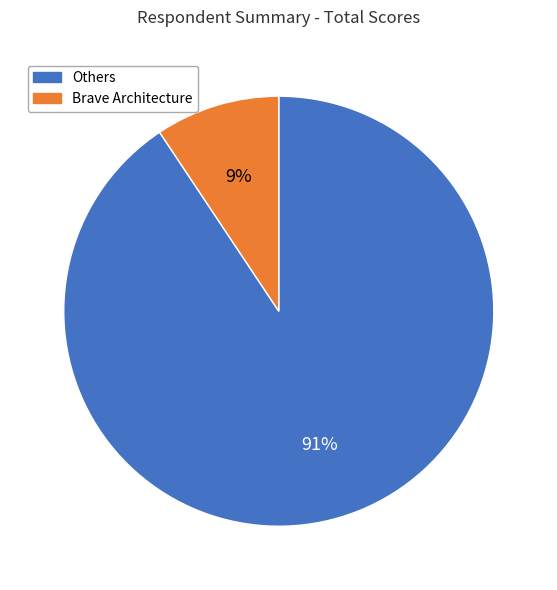

Which category has the biggest portion of the pie?

Others